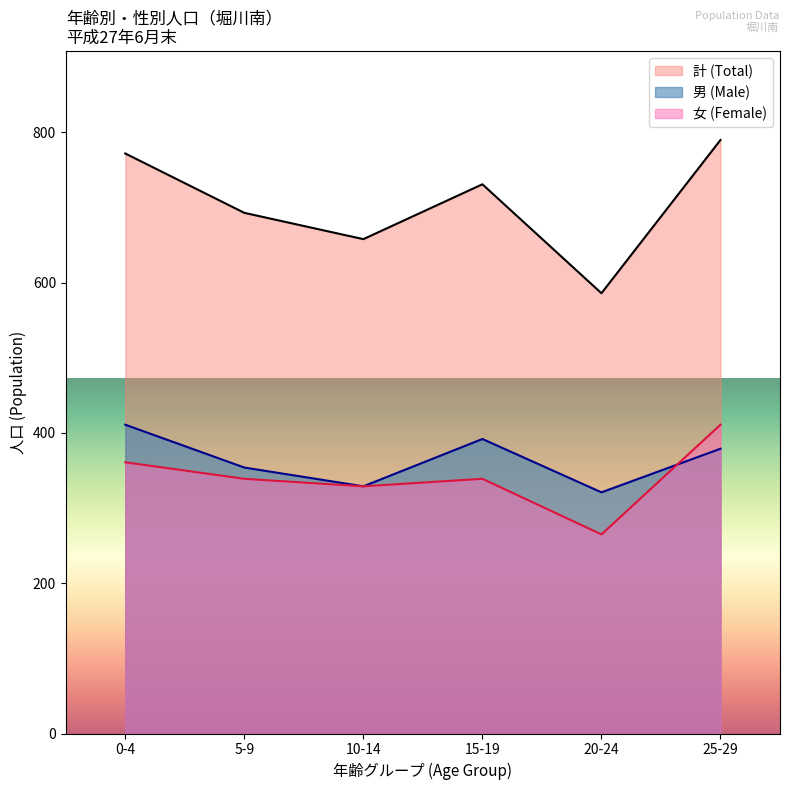

What is the sum of the 女 (Female) values at 10-14 and 5-9?

668